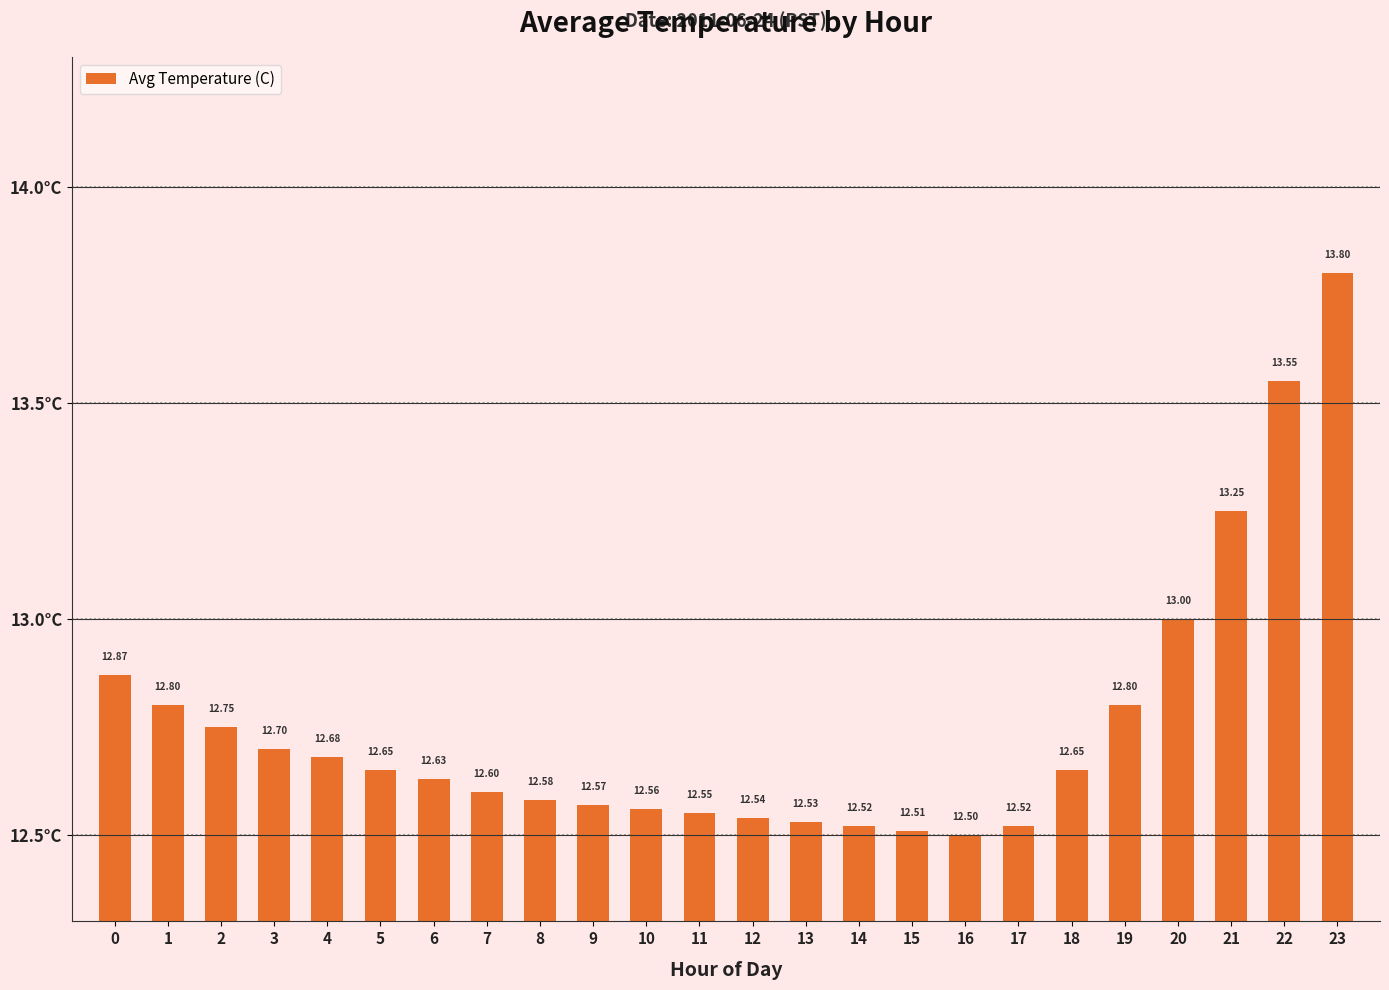

What is the ratio of the value at 3 to the value at 1?

1.0